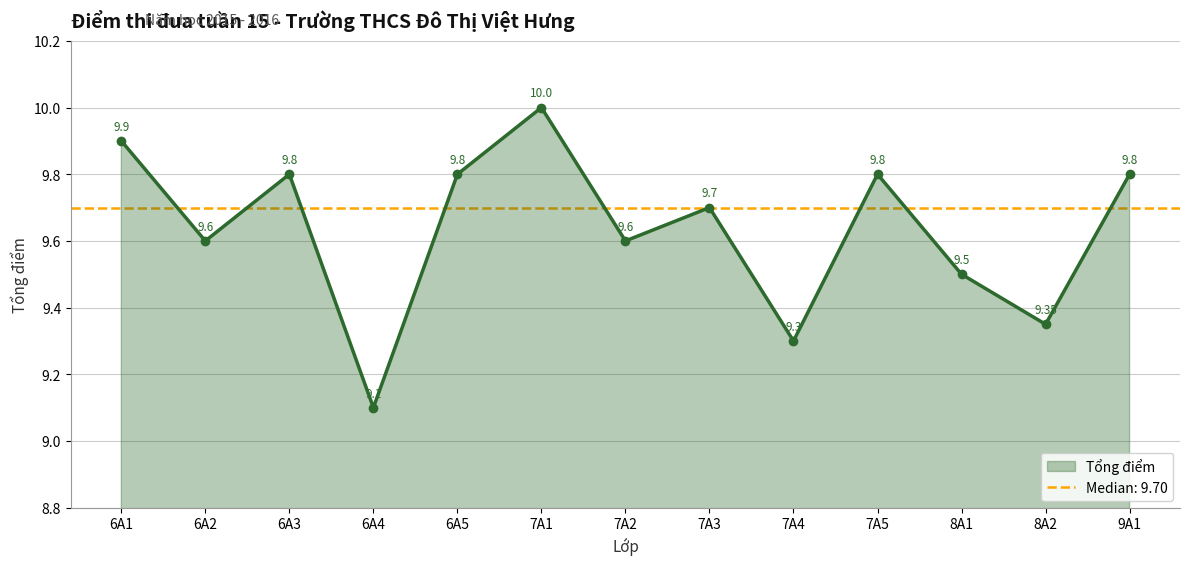

Is it true that the value at 8A2 is 9.3?

True